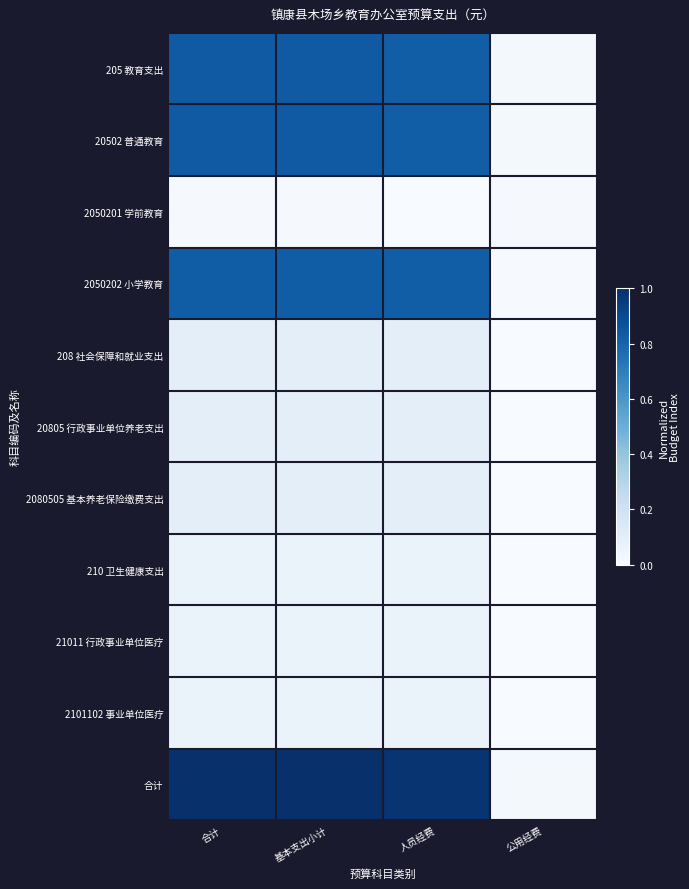

At how many categories does at least one series exceed 0?

4